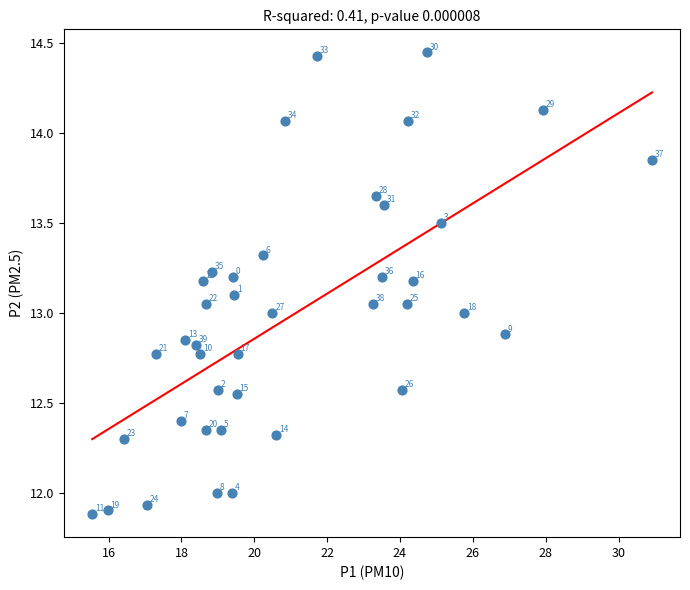

What is the range of X values (max minus min)?

15.4